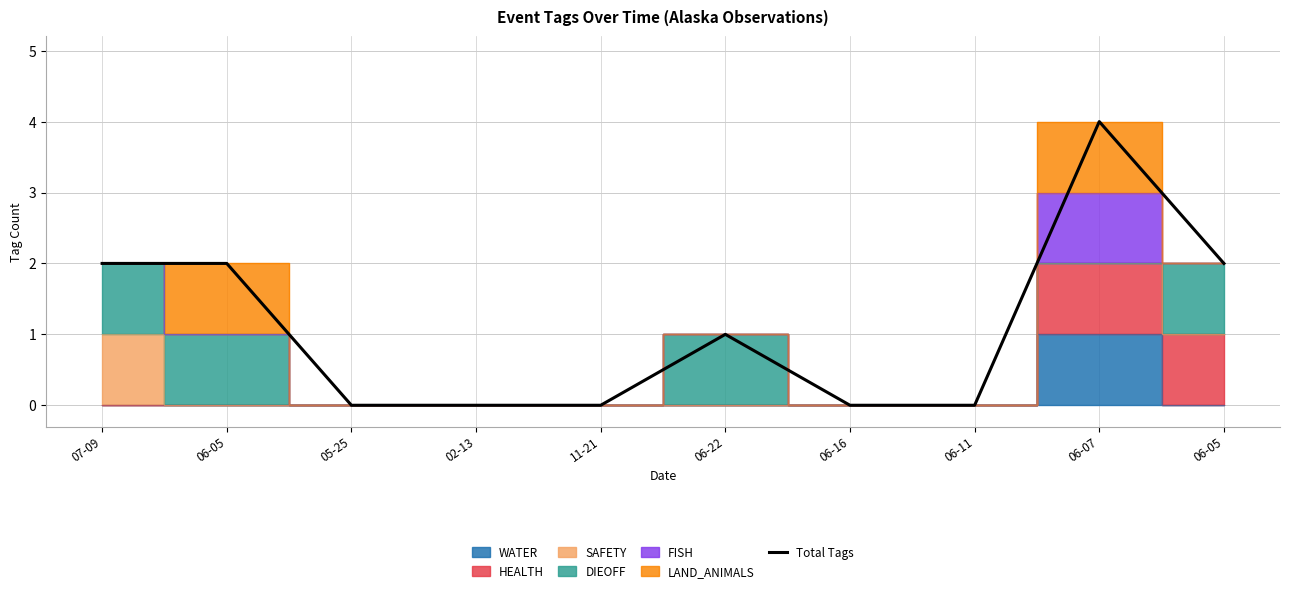

What is the label of the 8th point from the right?

05-25